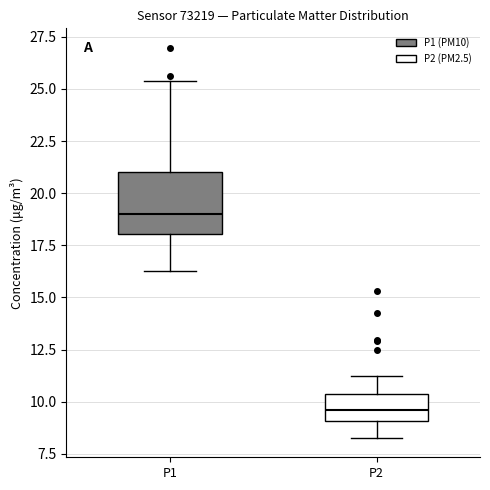

Comparing the boxes themselves (not the whiskers), which one is the tallest?

P1